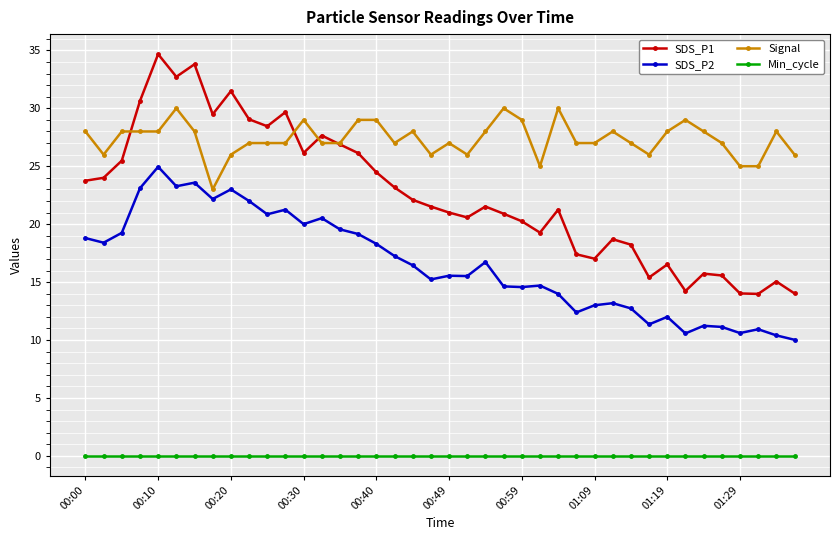

Rank the series by their maximum value, from highest to lowest.

SDS_P1, Signal, SDS_P2, Min_cycle